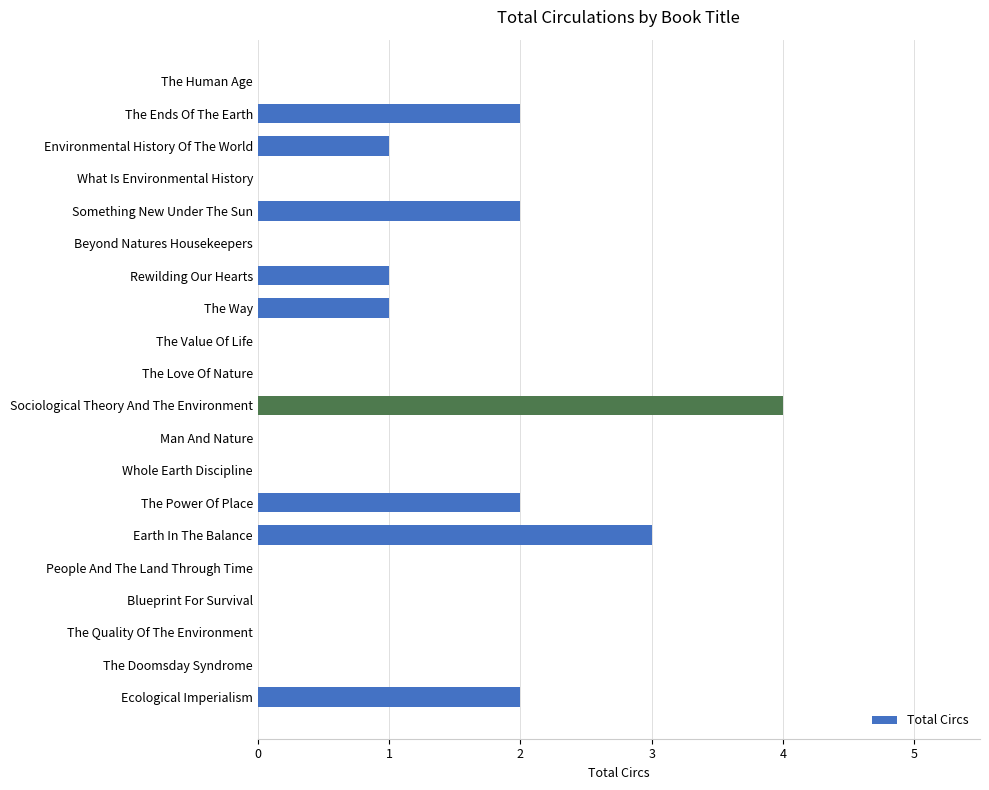

Is it true that the value at People And The Land Through Time is 0?

True